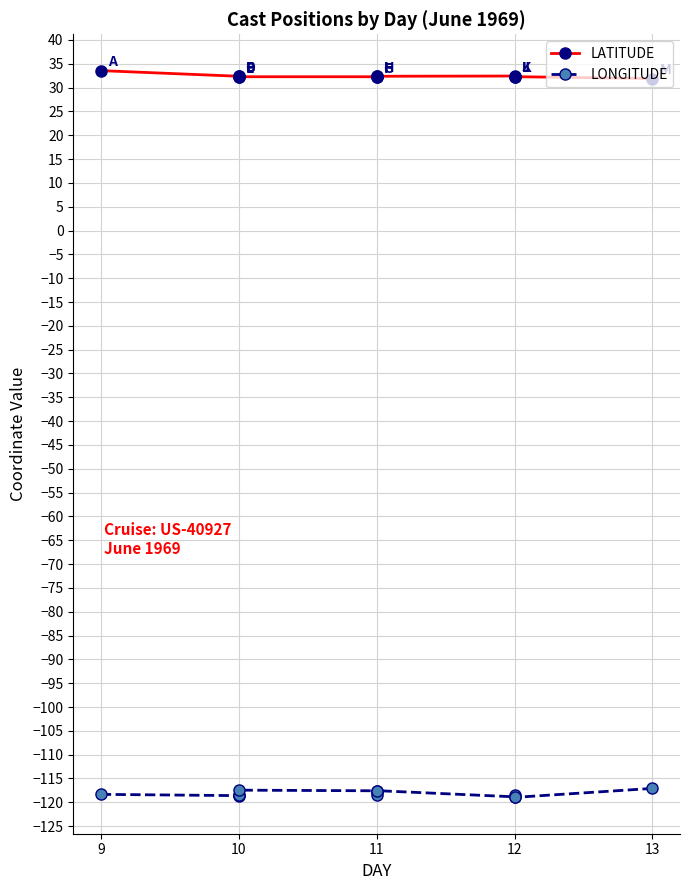

What is the value of the LONGITUDE point at the 12th from the left?

-118.5